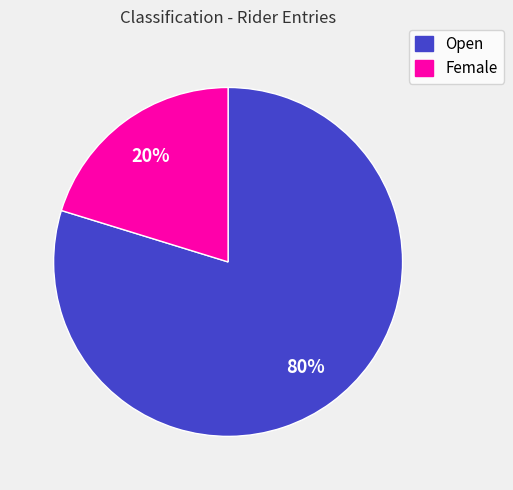

Between Female and Open, which is larger?

Open